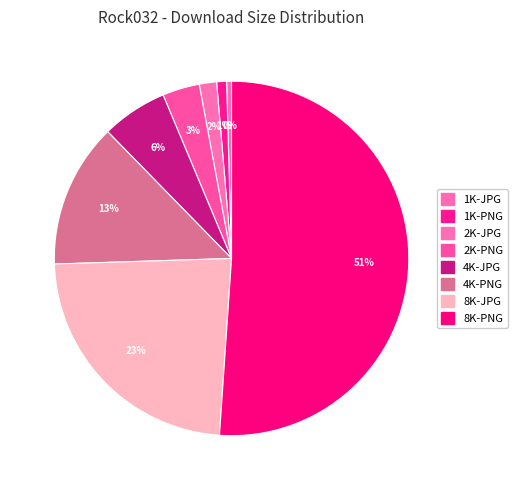

How many slices are in this pie chart?

8